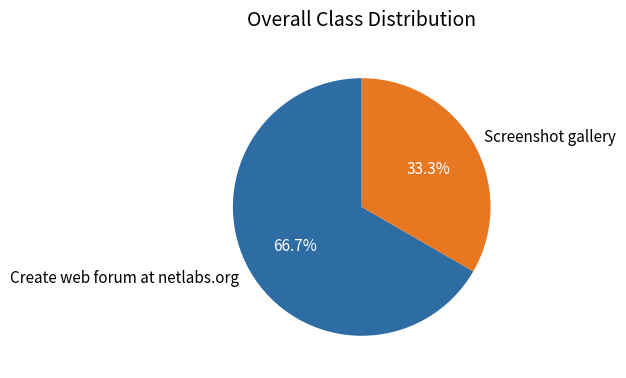

To the nearest percent, what percentage of the pie is Screenshot gallery?

33%